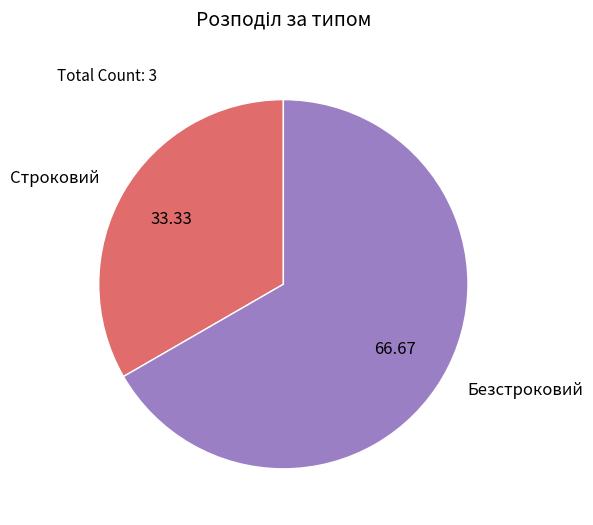

Count the number of slices in the pie.

2